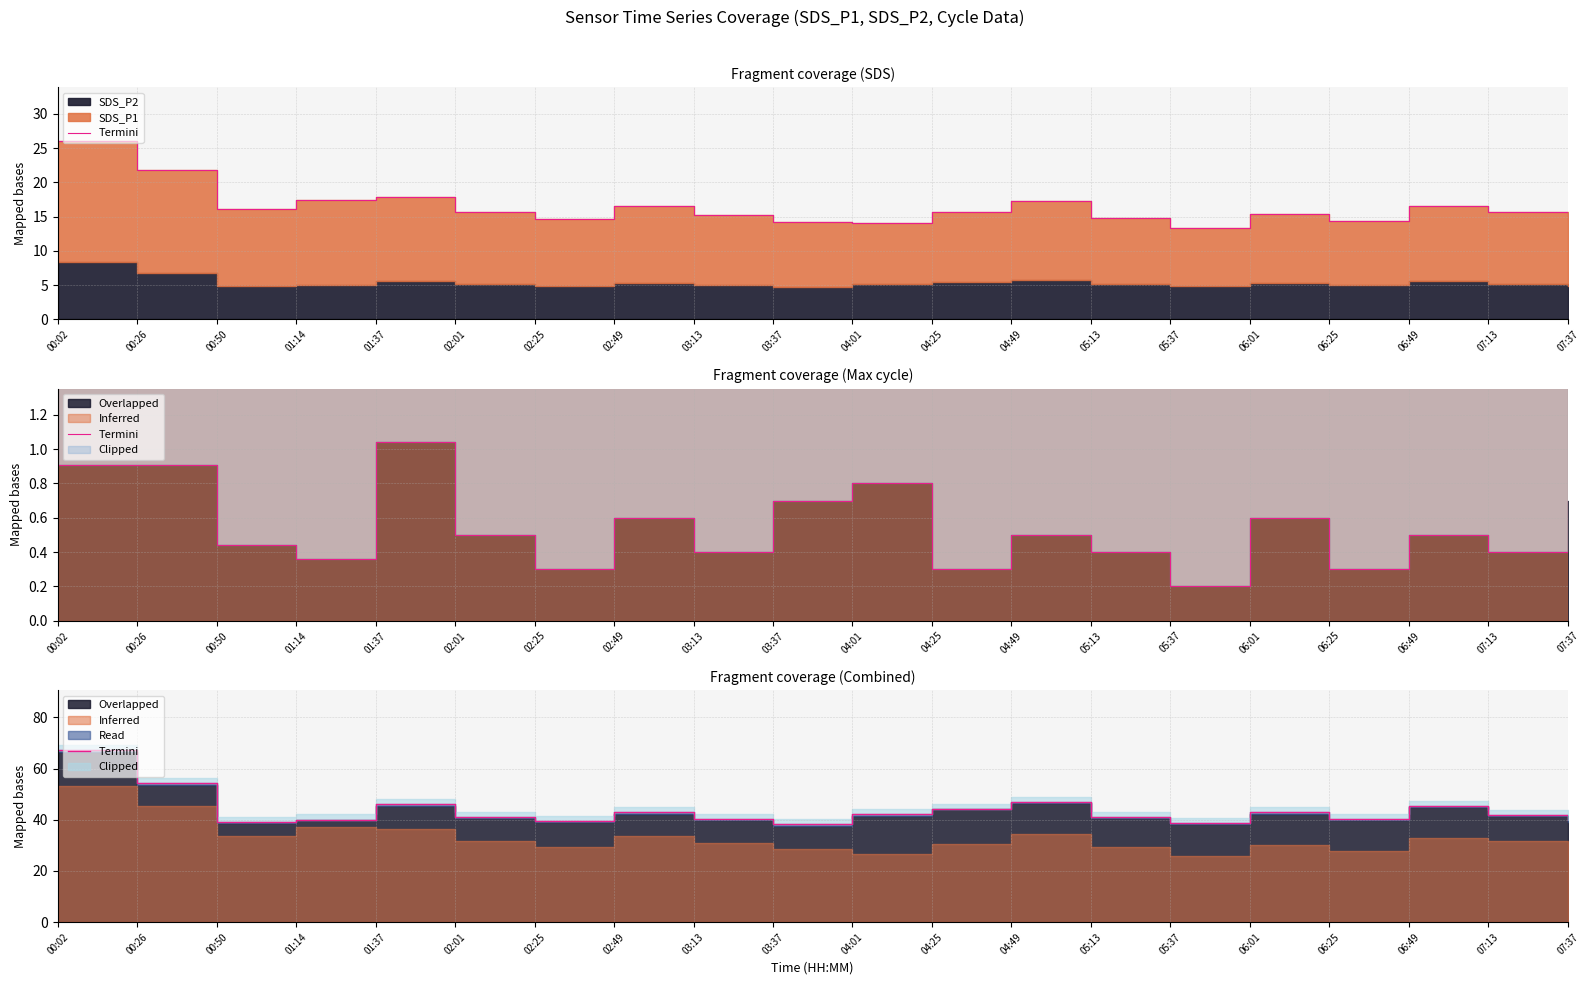

What is the change in value from 00:02 to 06:01?

-24.2